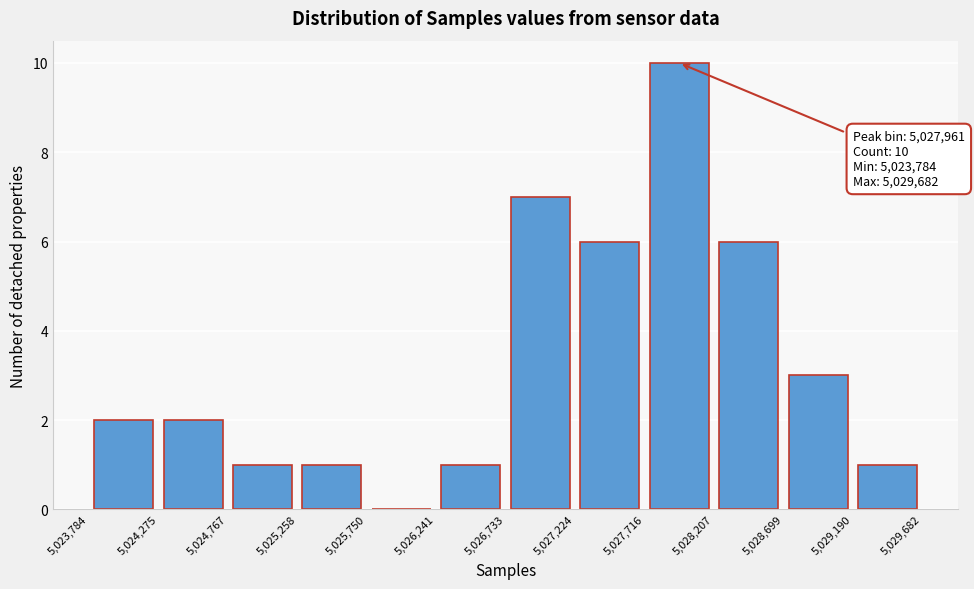

Which range on the x-axis has the tallest bar?

5,027,716 to 5,028,207